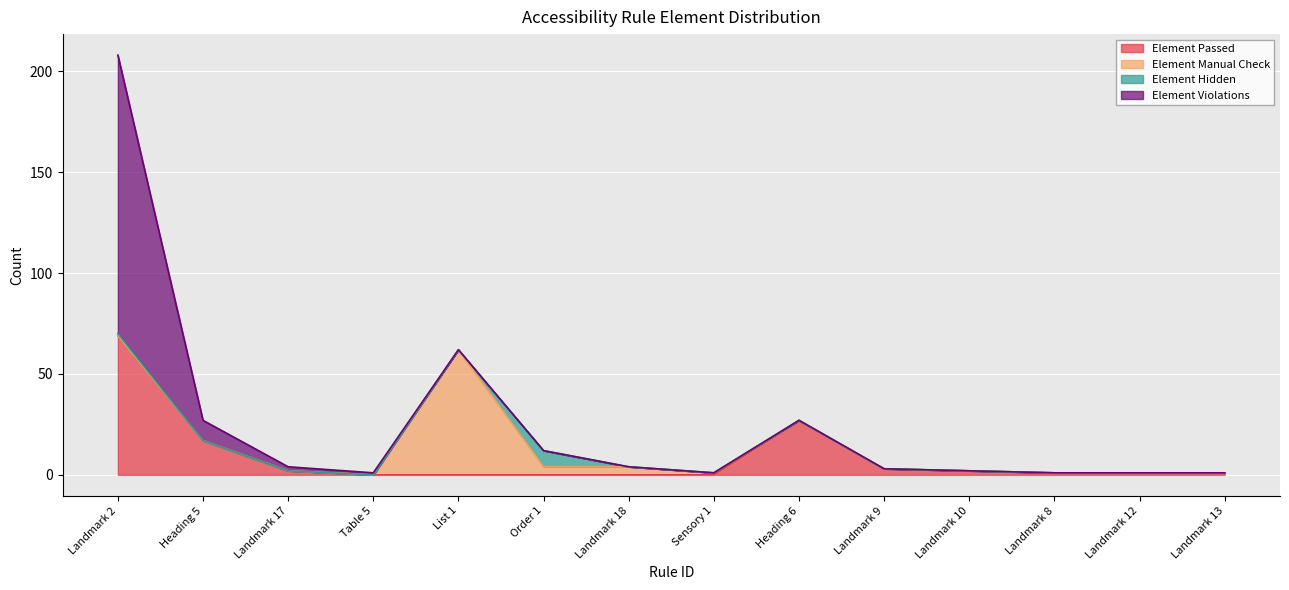

How many values in Element Passed are above zero?

9